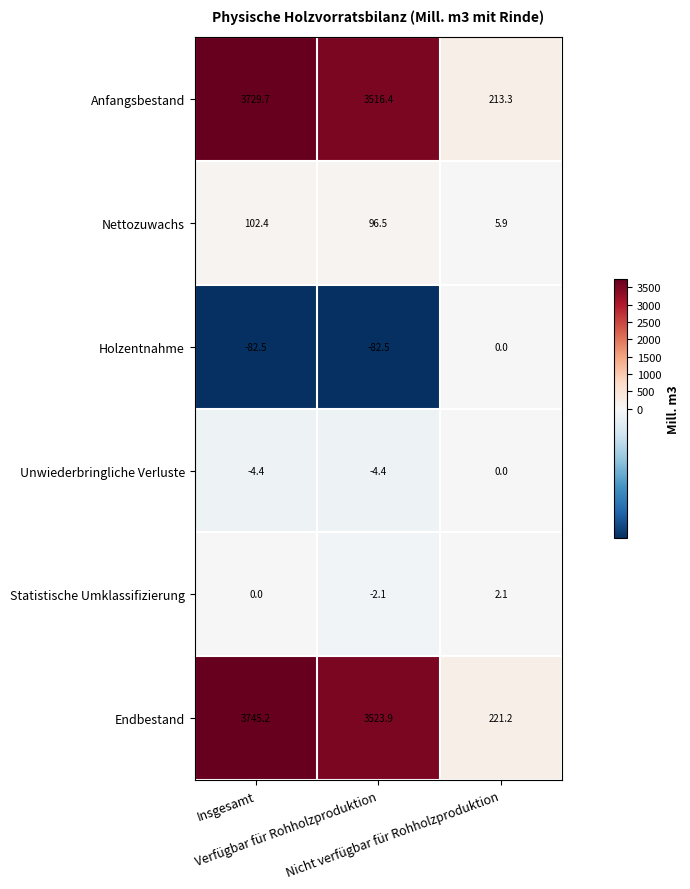

What is the highest value of the Endbestand series?

3745.2